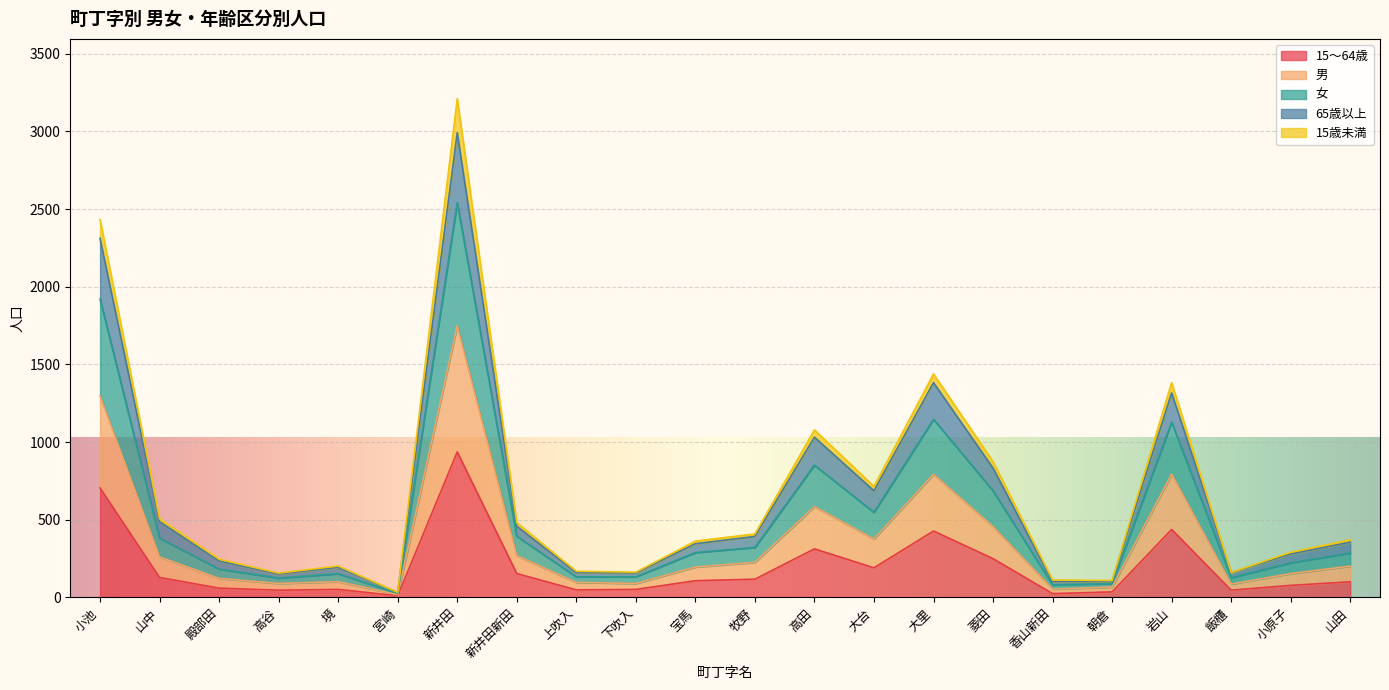

What is the total value across all series at 高谷?

156